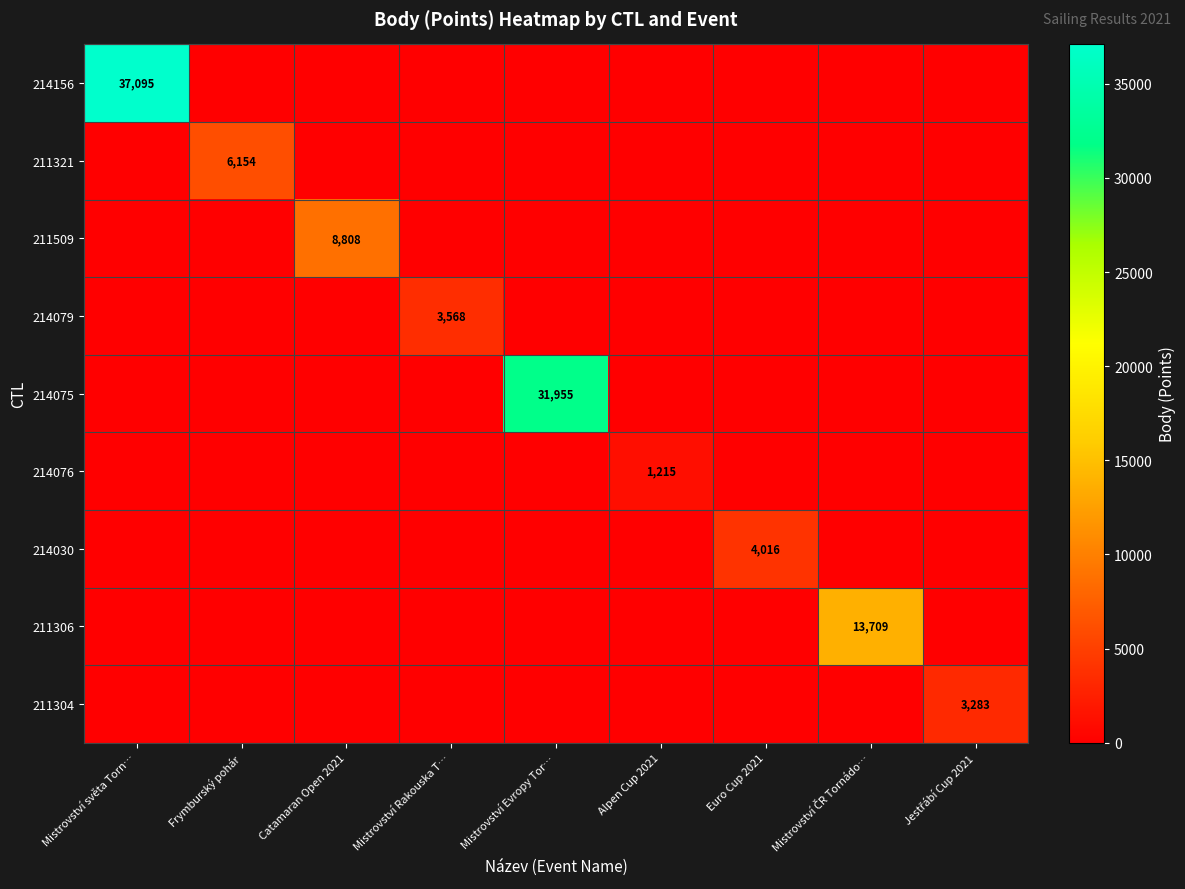

What is the difference between the highest and lowest values at Mistrovství Rakouska T…?

3568